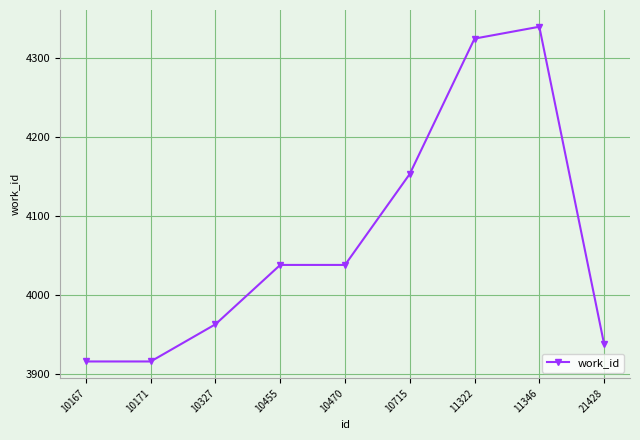

Which category has the highest value across all series?

11346